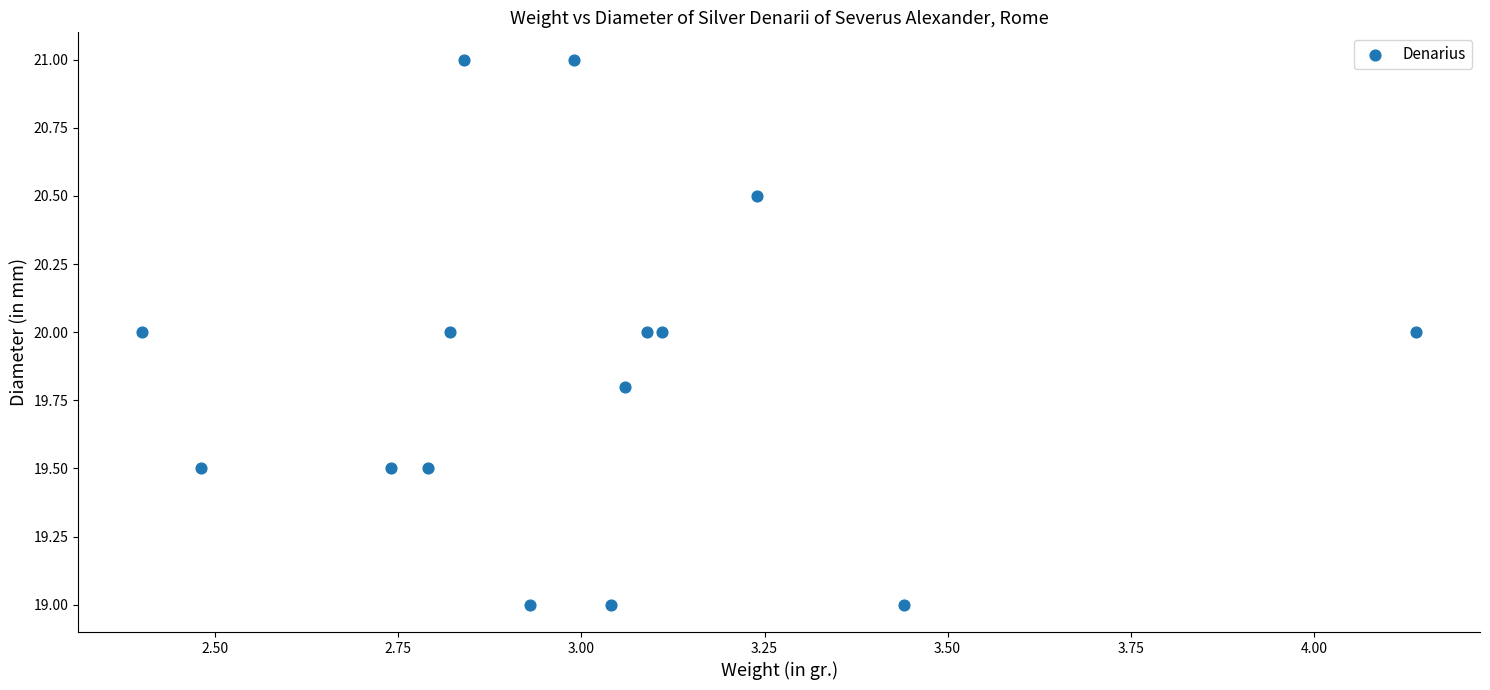

What is the range of X values (max minus min)?

1.7